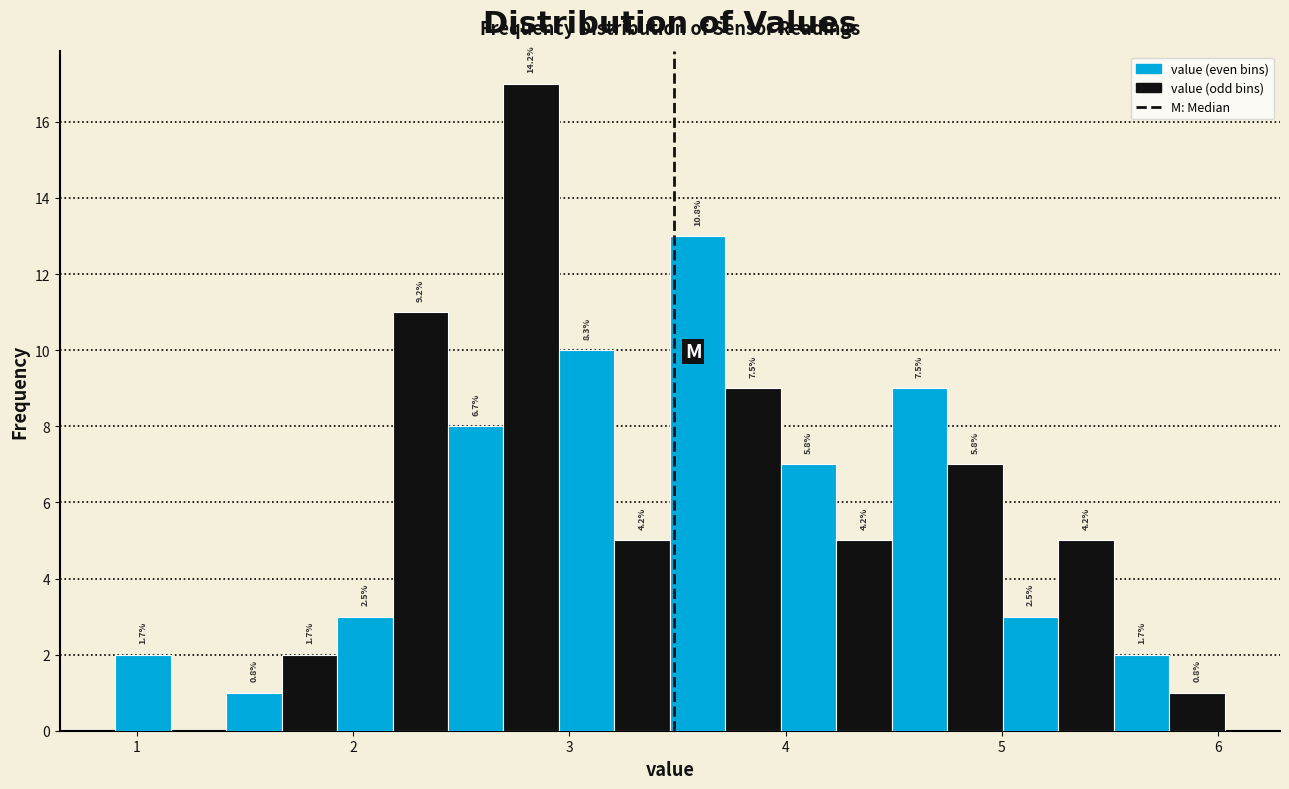

Around what value on the x-axis is the tallest bar? Give the approximate position of its centre, as read against the axis.

2.8